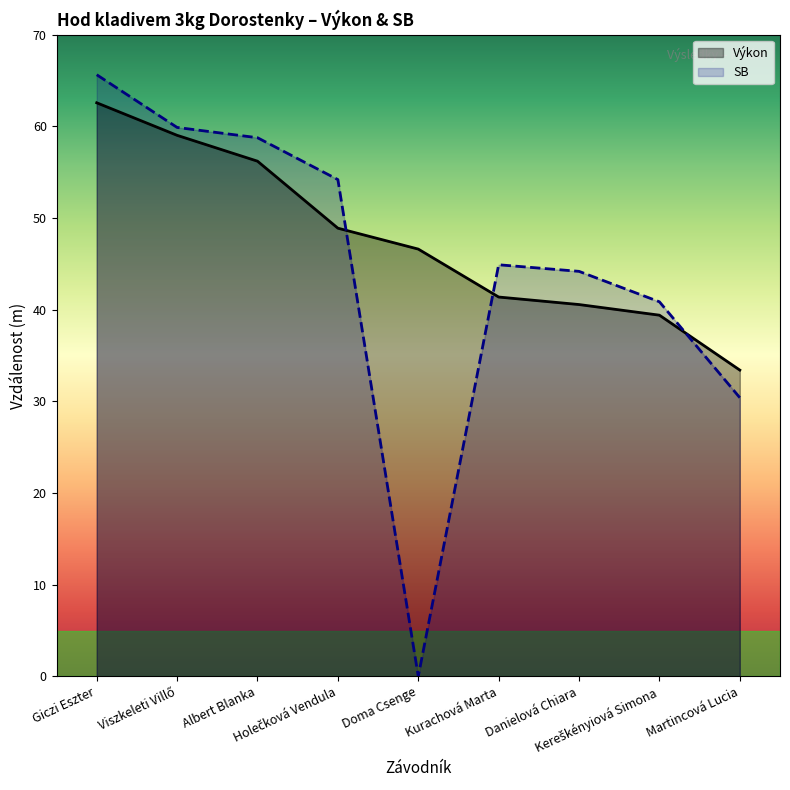

What is the difference between the maximum and minimum values in the SB series?

65.6